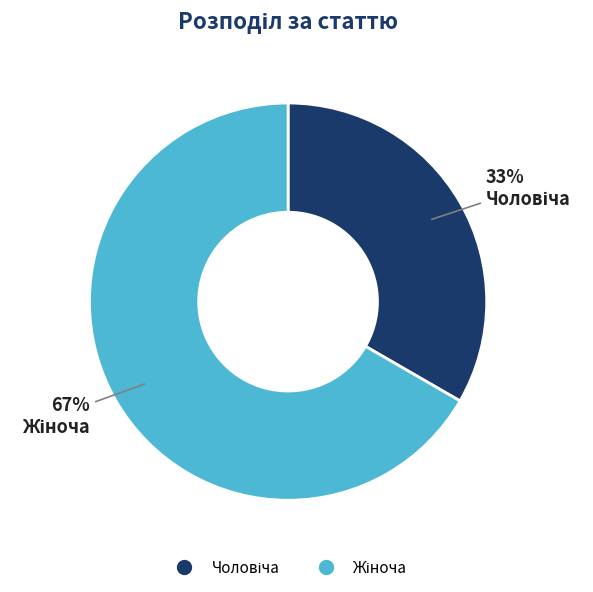

Does any single category account for the majority?

Yes